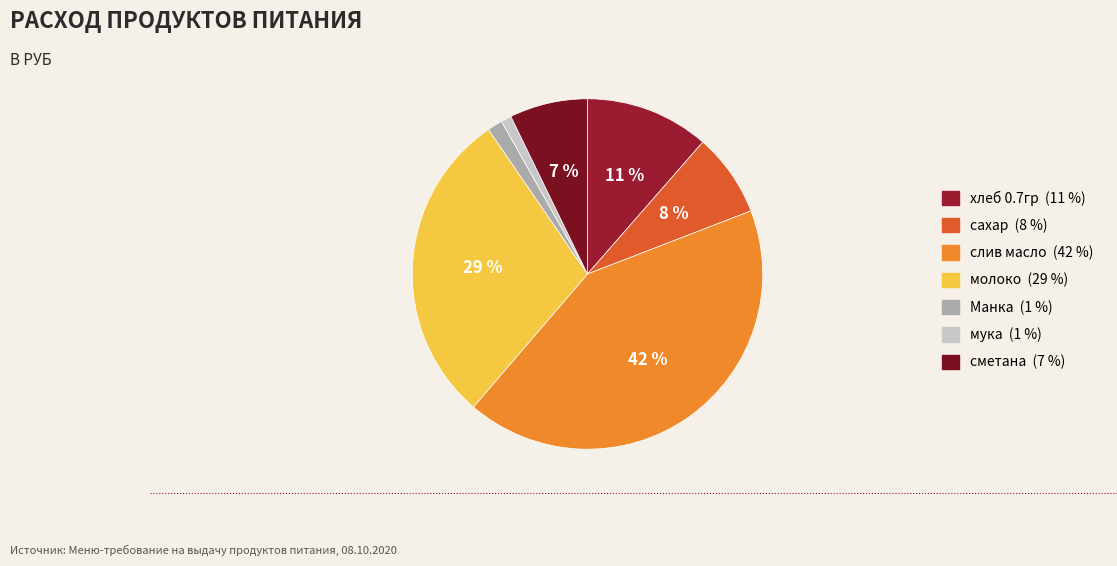

The хлеб 0.7гр slice represents 4% of the pie. True or false?

False